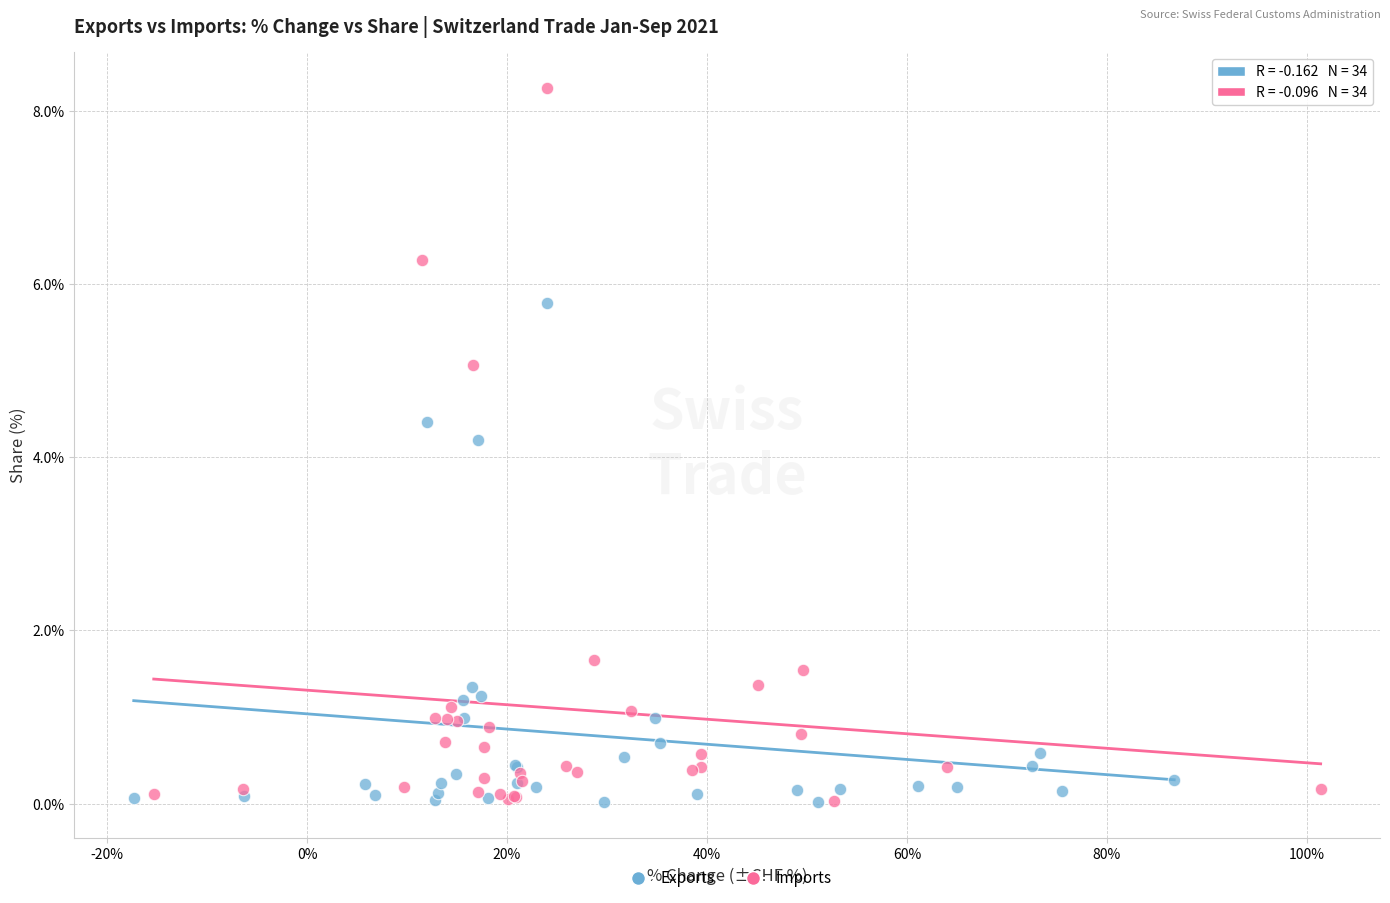

Which series reaches the maximum Y coordinate?

Imports